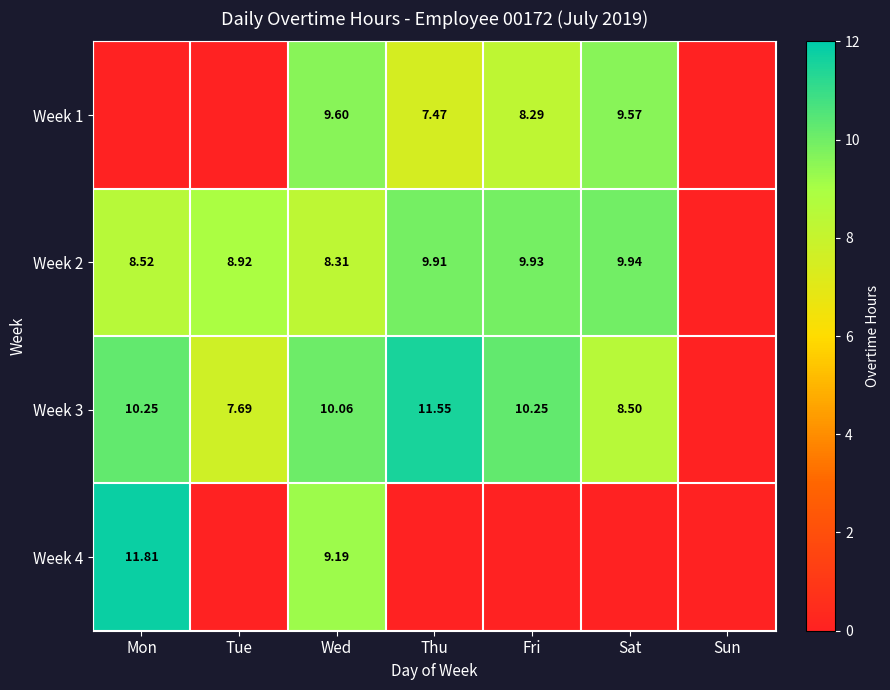

Which series changed the most between Mon and Sat?

Week 4